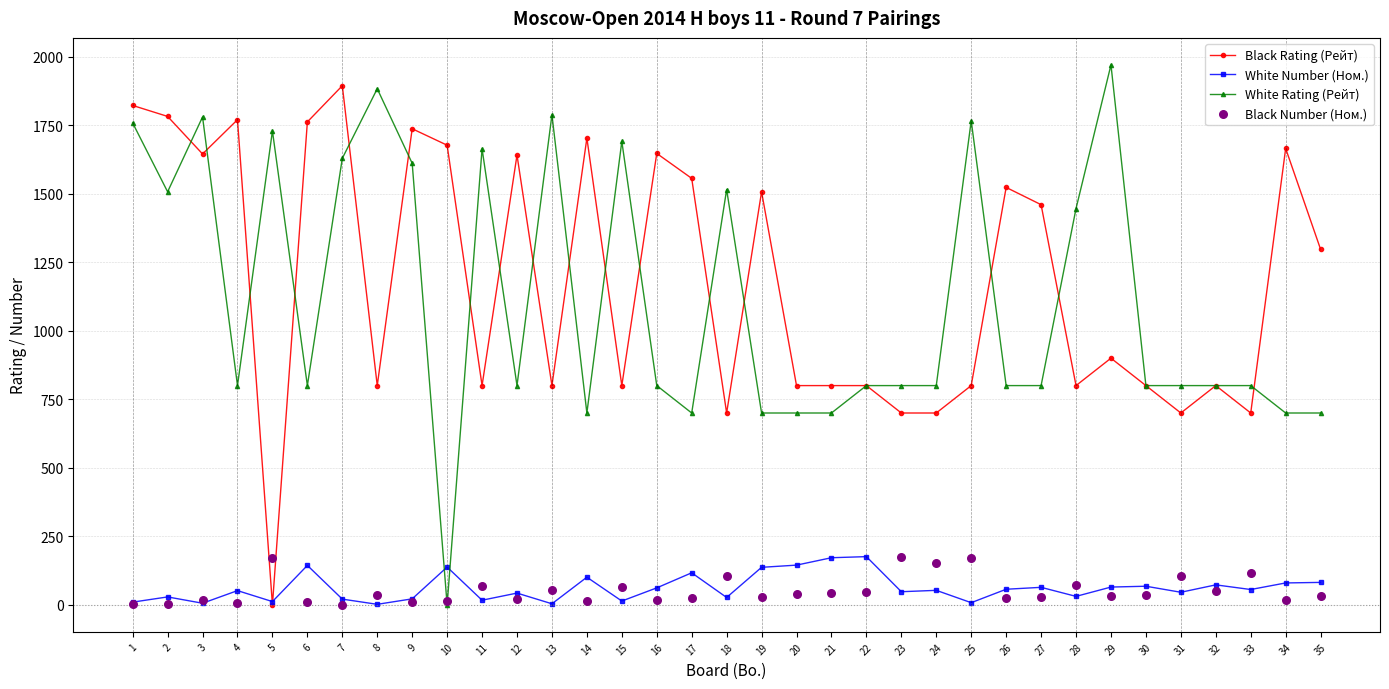

Is the value of White Number (Ном.) at 11 greater than the value of Black Number (Ном.) at 22?

No